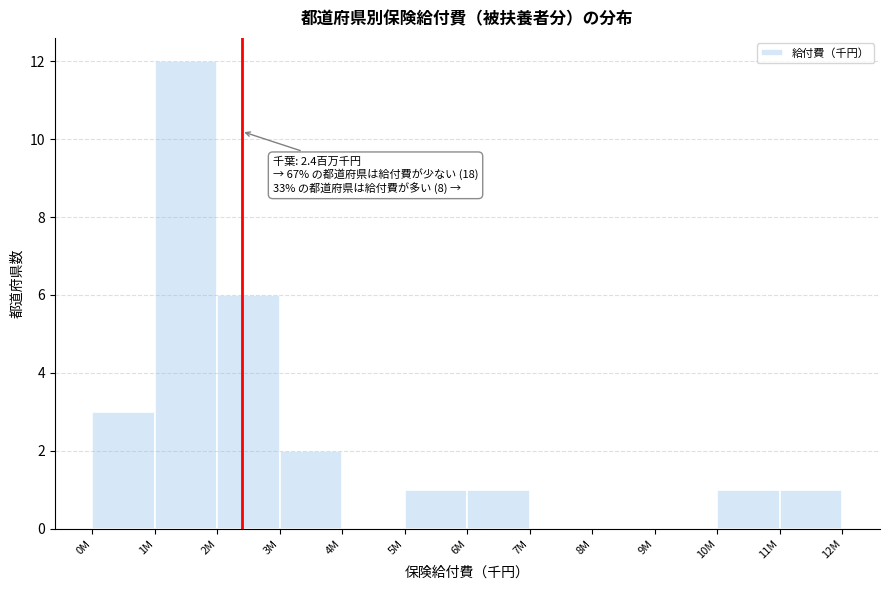

Reading left to right, transcribe all the data shown in this chart.

0M=3	1M=12	2M=6	3M=2	4M=0	5M=1	6M=1	7M=0	8M=0	9M=0	10M=1	11M=1